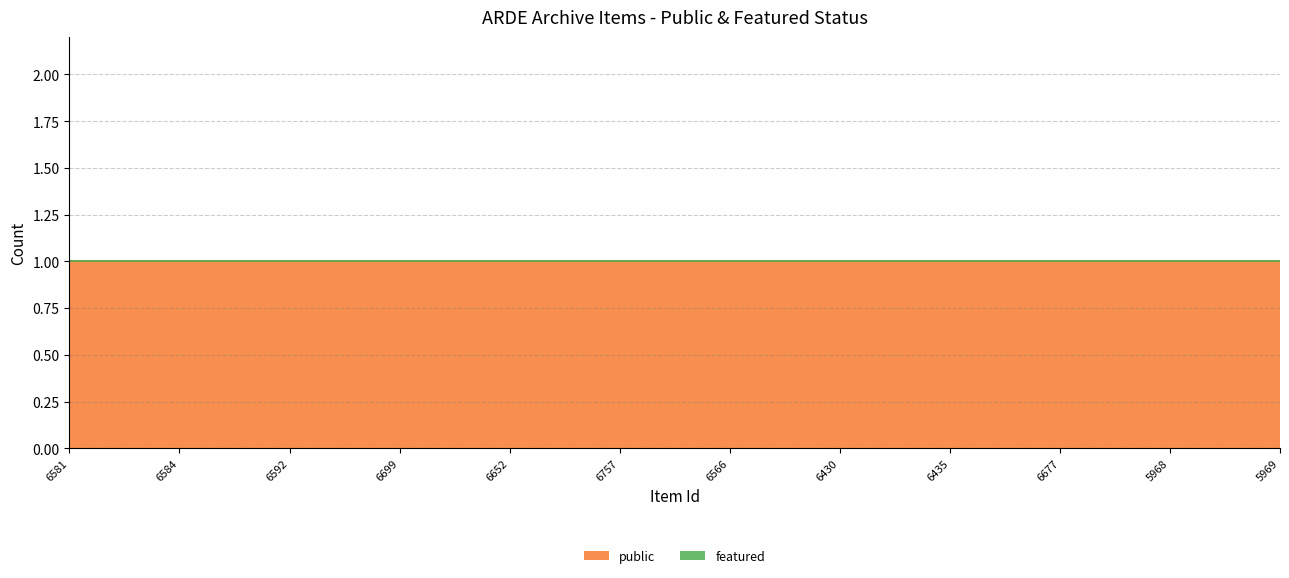

Which series has the widest spread of values?

public